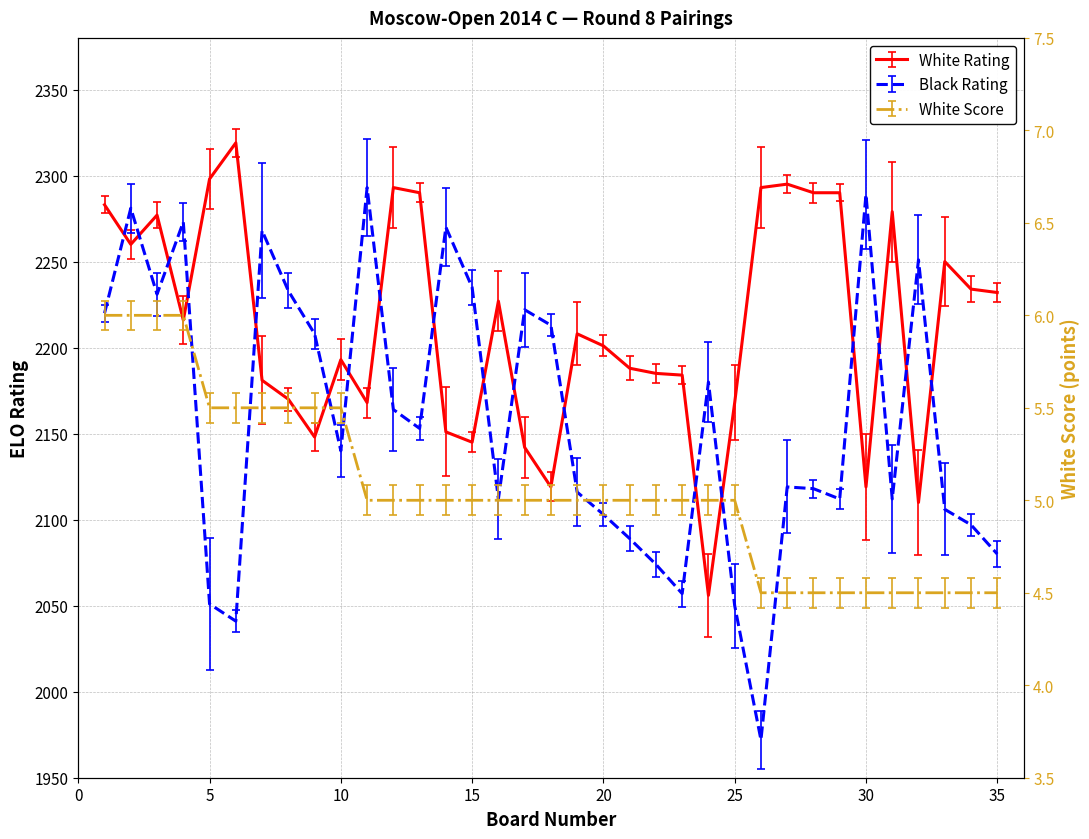

True or false: White Rating and White Score cross at least once.

False